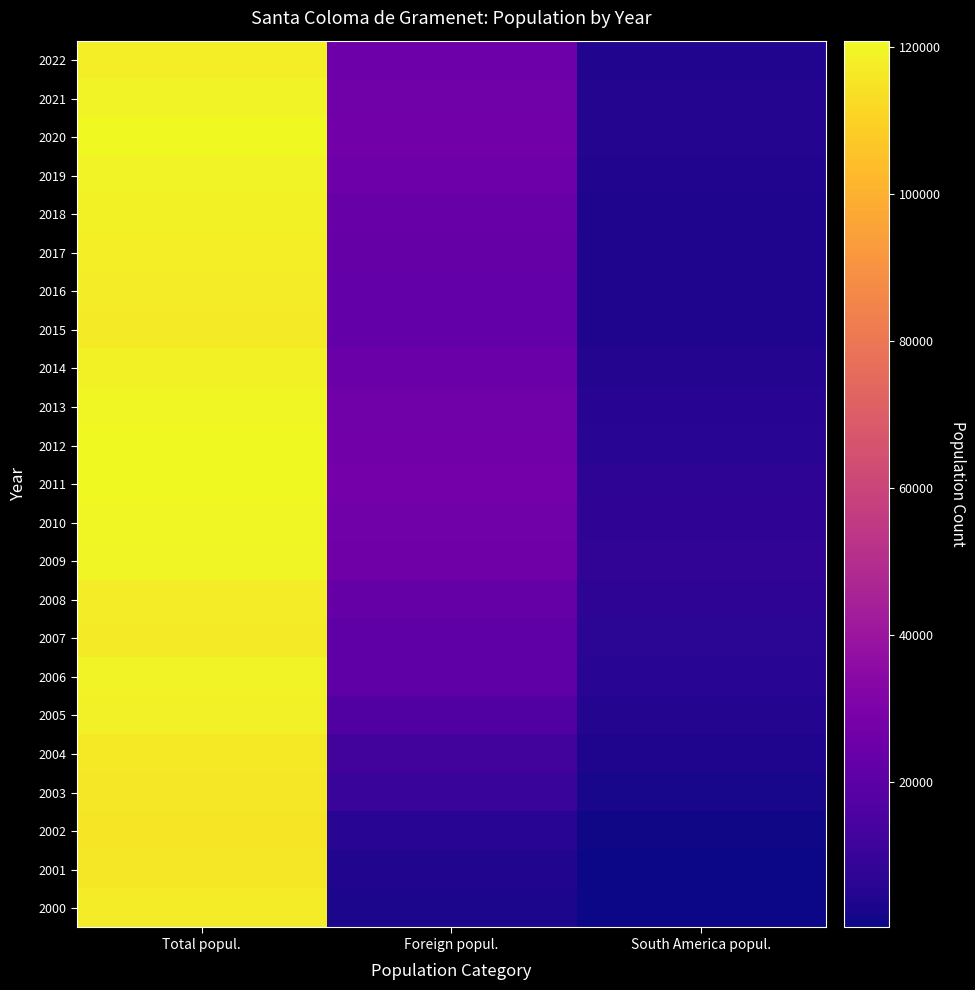

Which series has the largest total across all categories?

2011